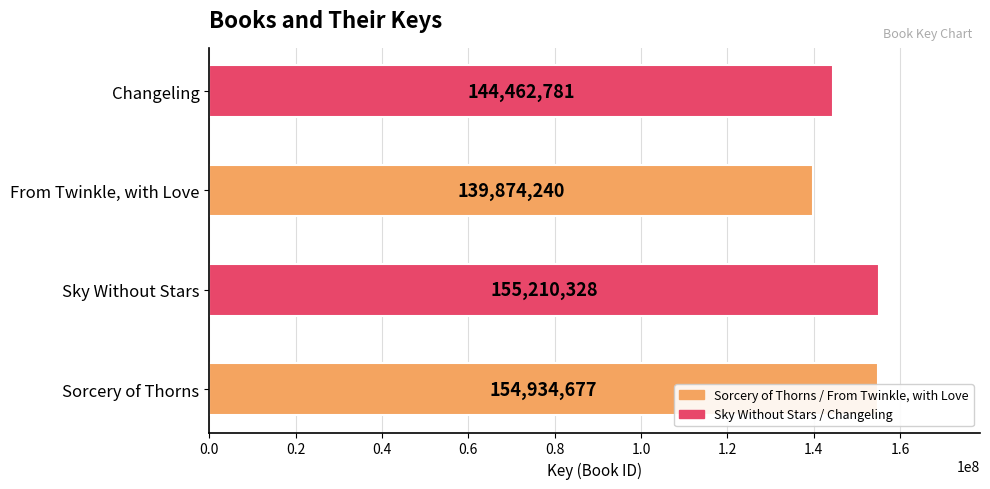

What position from the right is From Twinkle, with Love?

2